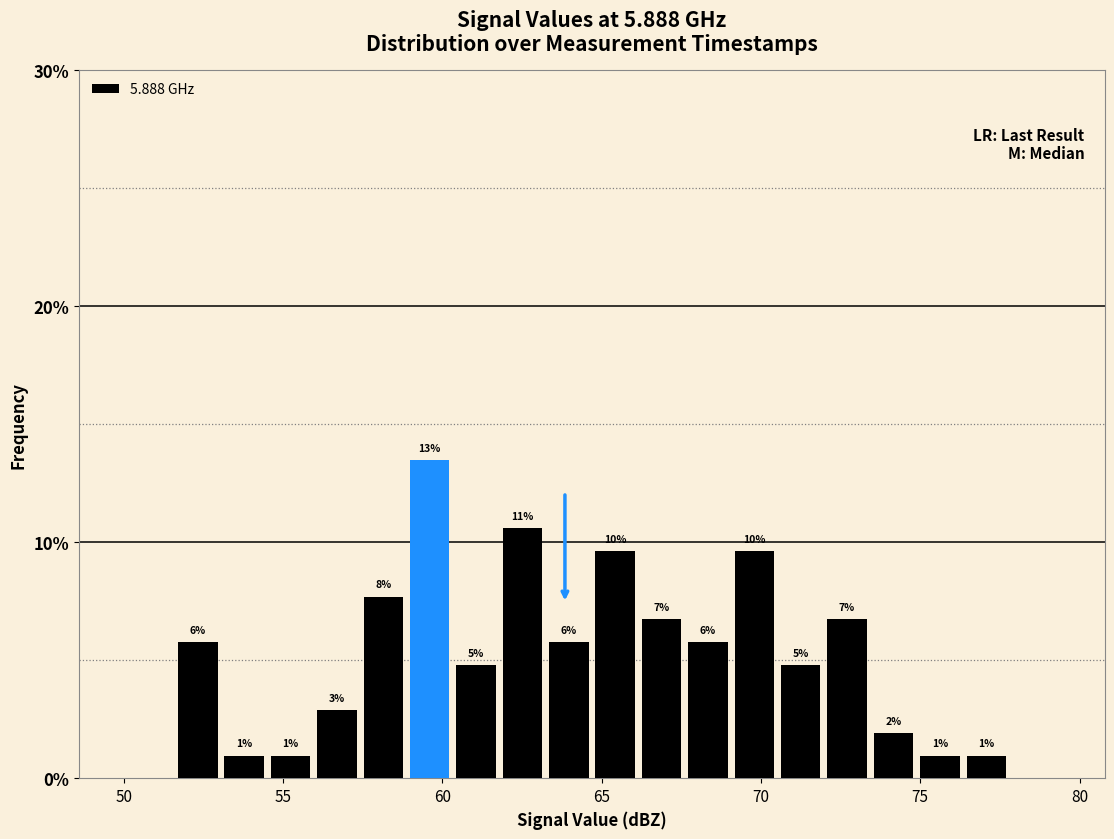

Around what value on the x-axis is the tallest bar? Give the approximate position of its centre, as read against the axis.

59.5